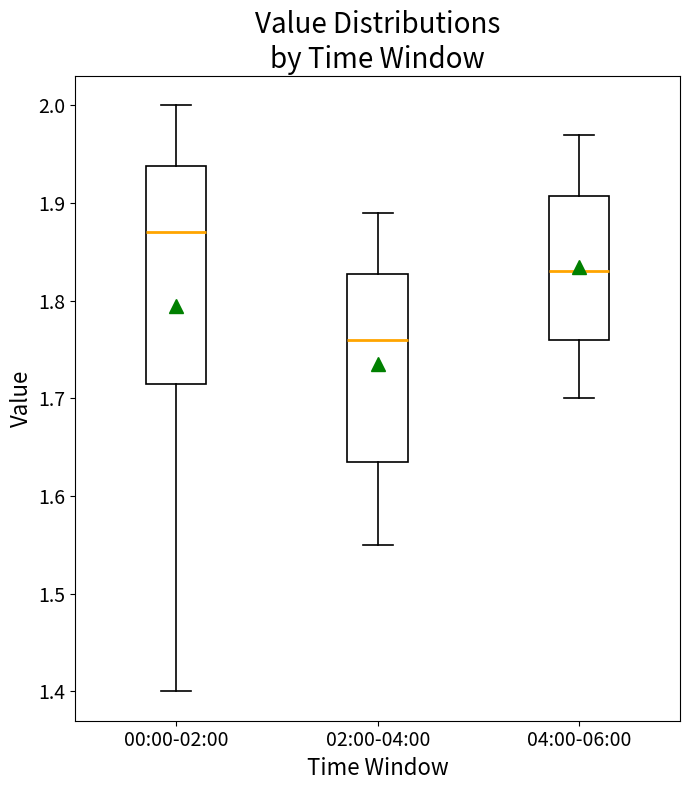

Reading left to right, read every box against the y-axis: the position of its median line, the range the box covers, and the ends of its whiskers. The values are not printed on the chart, so give them approximately, as read against the axis.

00:00-02:00: median 1.87, box 1.72 to 1.94, whiskers 1.40 to 2.00
02:00-04:00: median 1.76, box 1.64 to 1.83, whiskers 1.55 to 1.89
04:00-06:00: median 1.83, box 1.76 to 1.91, whiskers 1.70 to 1.97